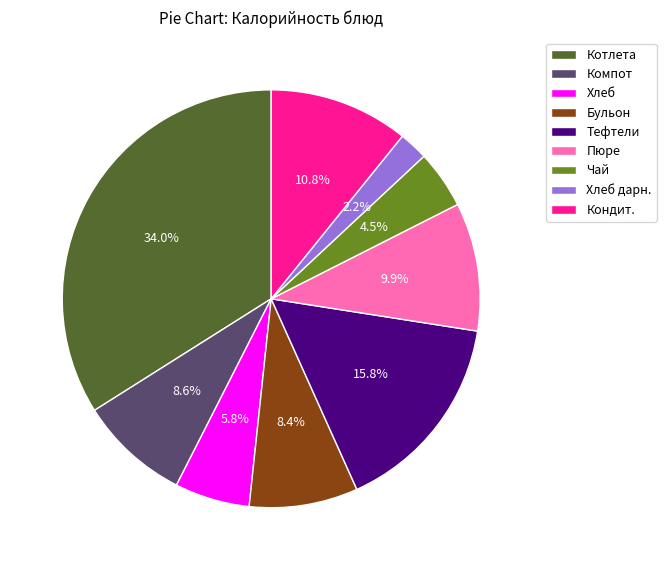

What is the largest slice in the pie chart?

Котлета